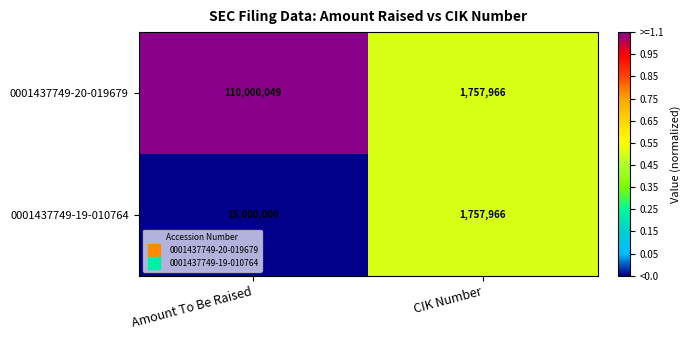

How many distinct data groups are displayed?

2